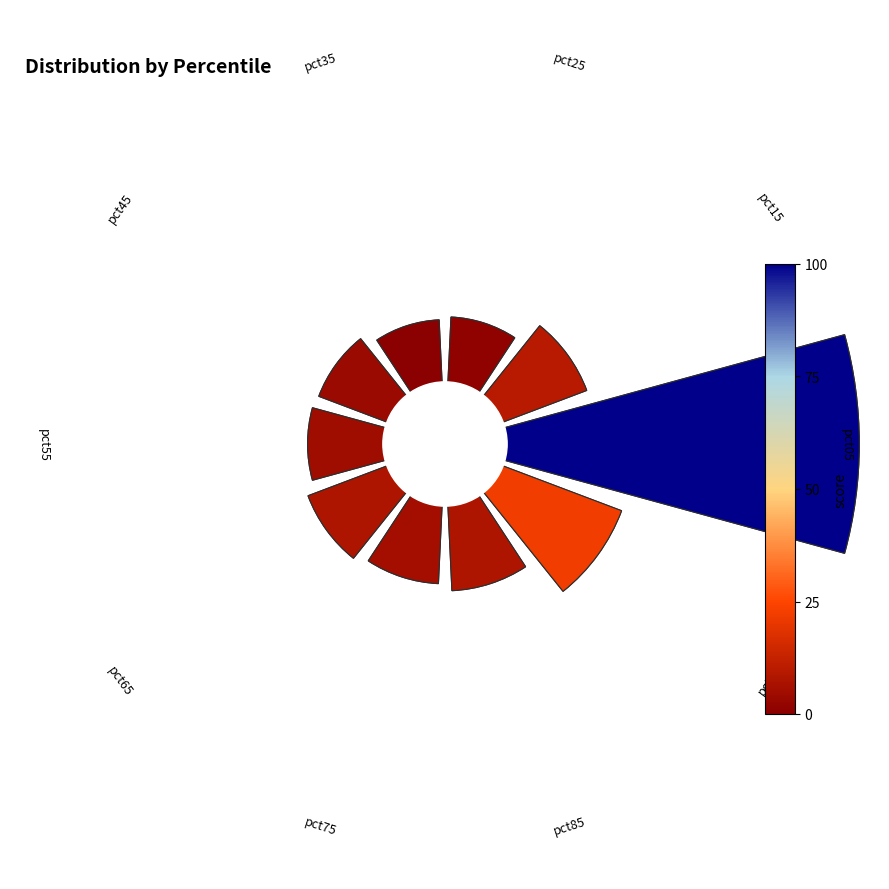

What portion of the pie excludes pct25?

92.6%